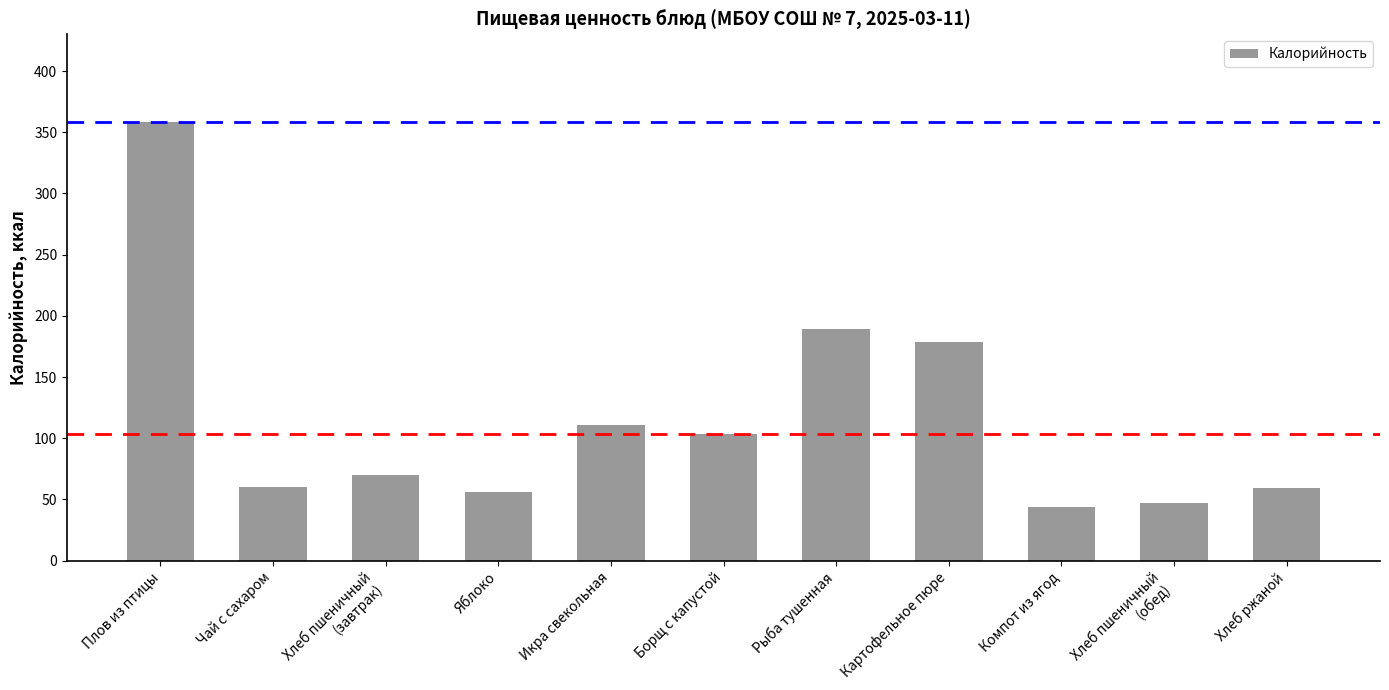

At which label is the value closest to 201?

Рыба тушенная